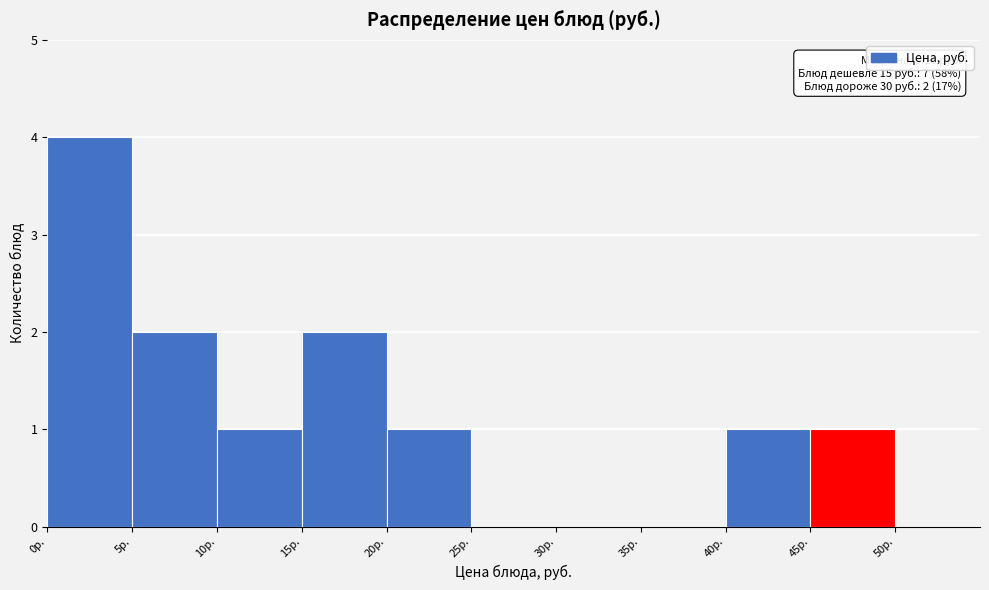

Over which range of the x-axis is the bar tallest?

0 to 5